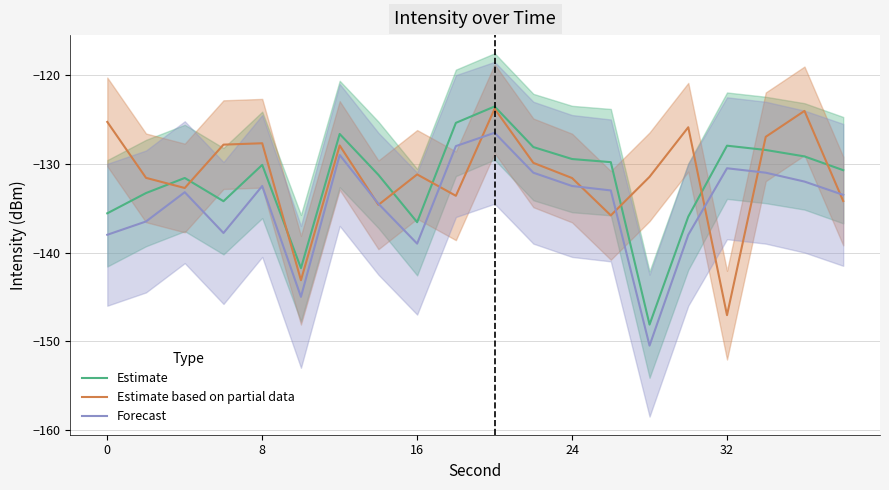

Does the chart display data point markers on the line(s)?

No